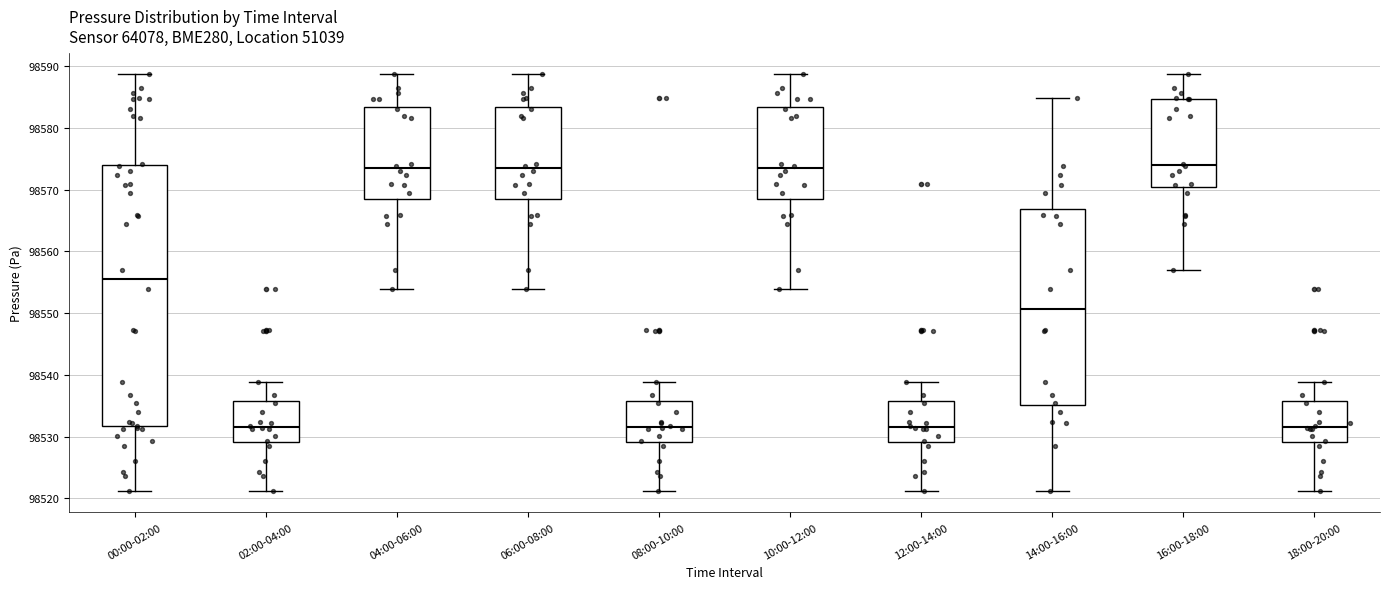

Reading left to right, read every box against the y-axis: the position of its median line, the range the box covers, and the ends of its whiskers. The values are not printed on the chart, so give them approximately, as read against the axis.

00:00-02:00: median 98555, box 98532 to 98574, whiskers 98521 to 98589
02:00-04:00: median 98532, box 98529 to 98536, whiskers 98521 to 98539
04:00-06:00: median 98573, box 98569 to 98583, whiskers 98554 to 98589
06:00-08:00: median 98573, box 98569 to 98583, whiskers 98554 to 98589
08:00-10:00: median 98532, box 98529 to 98536, whiskers 98521 to 98539
10:00-12:00: median 98573, box 98569 to 98583, whiskers 98554 to 98589
12:00-14:00: median 98532, box 98529 to 98536, whiskers 98521 to 98539
14:00-16:00: median 98551, box 98535 to 98567, whiskers 98521 to 98585
16:00-18:00: median 98574, box 98570 to 98585, whiskers 98557 to 98589
18:00-20:00: median 98532, box 98529 to 98536, whiskers 98521 to 98539